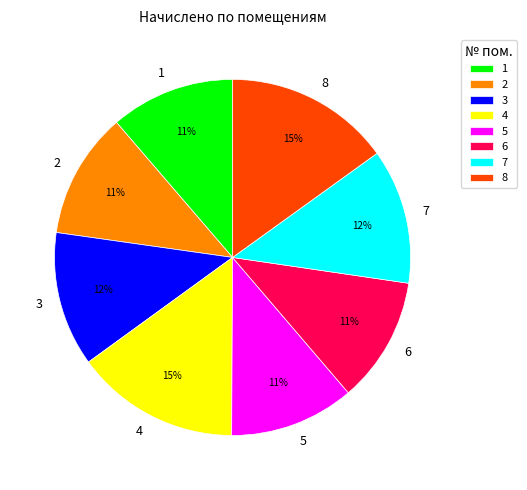

To the nearest percent, what is the average slice percentage?

12%